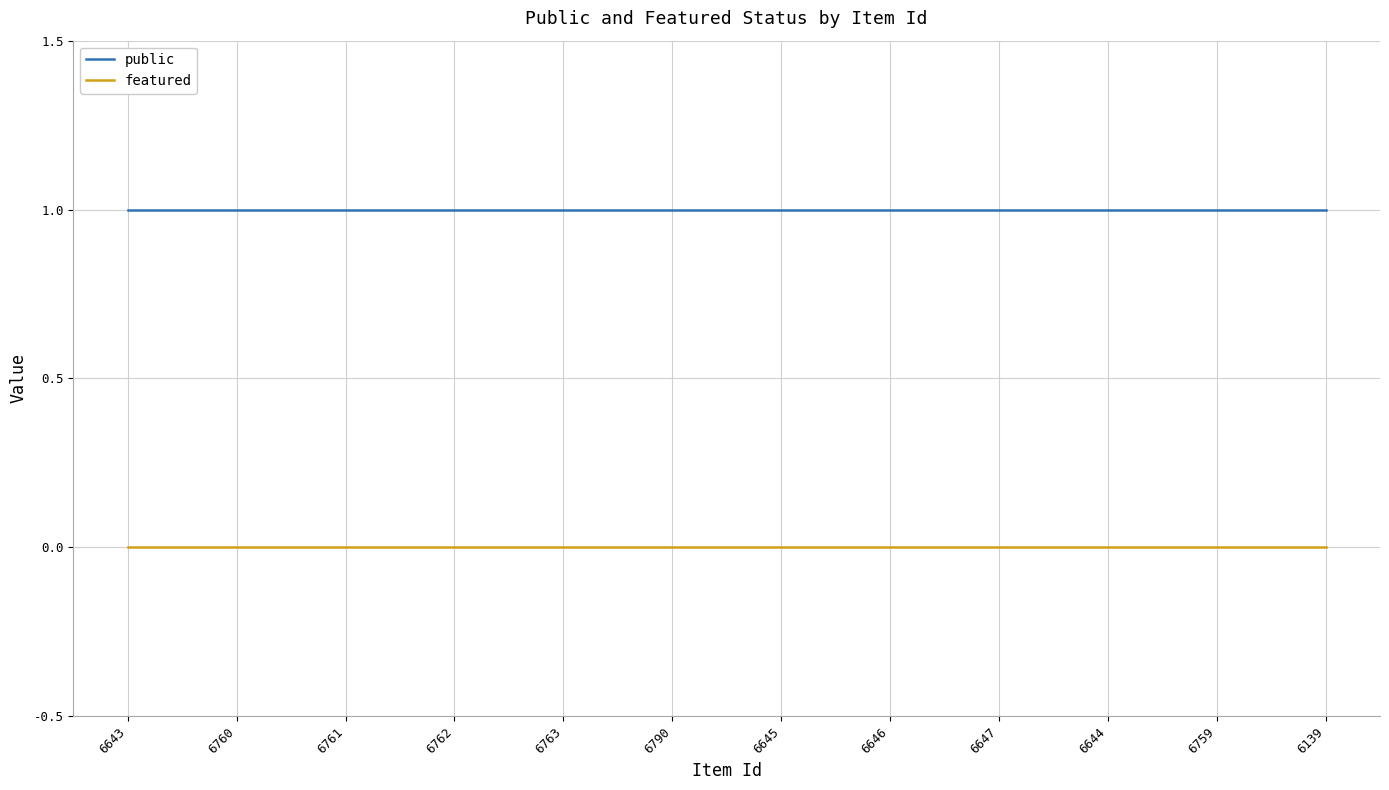

List the series in order of their peak value, lowest first.

featured, public